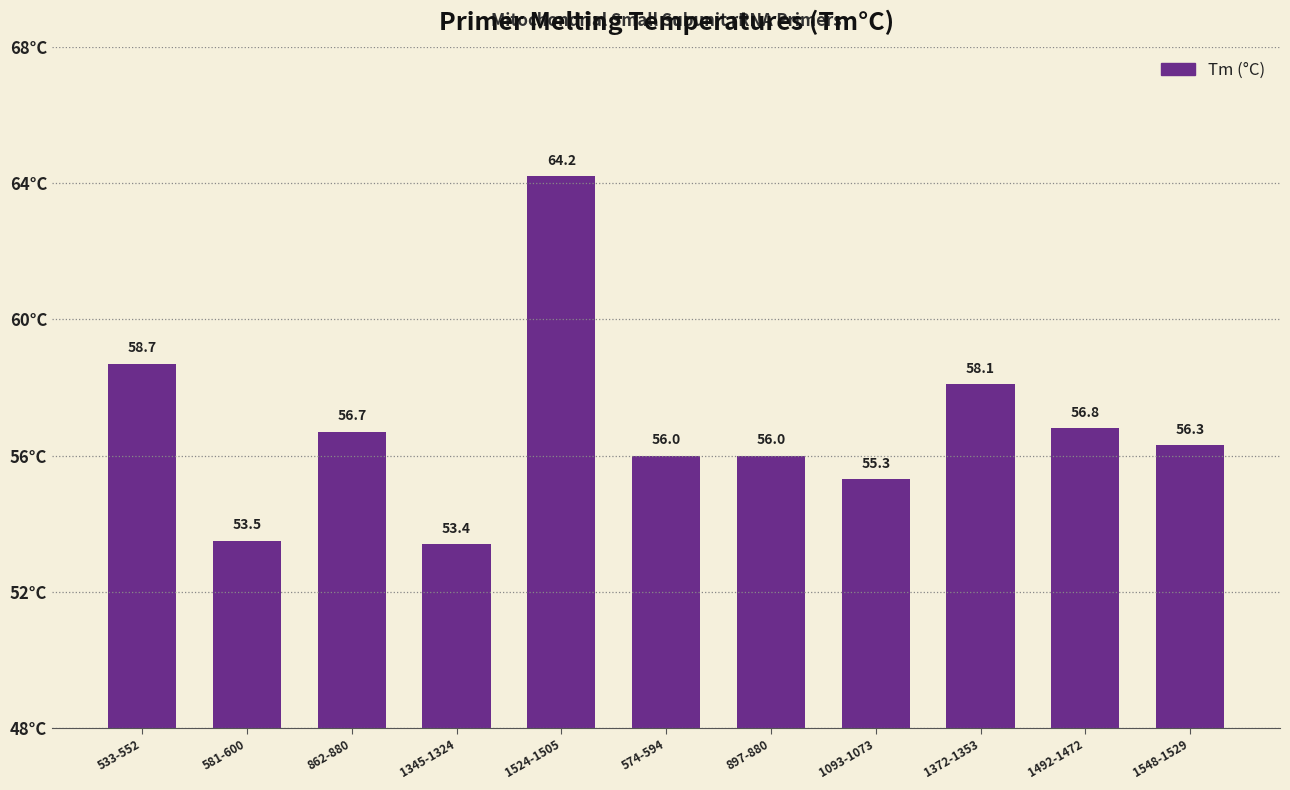

What is the sum of the values at 862-880 and 1548-1529?

113.0